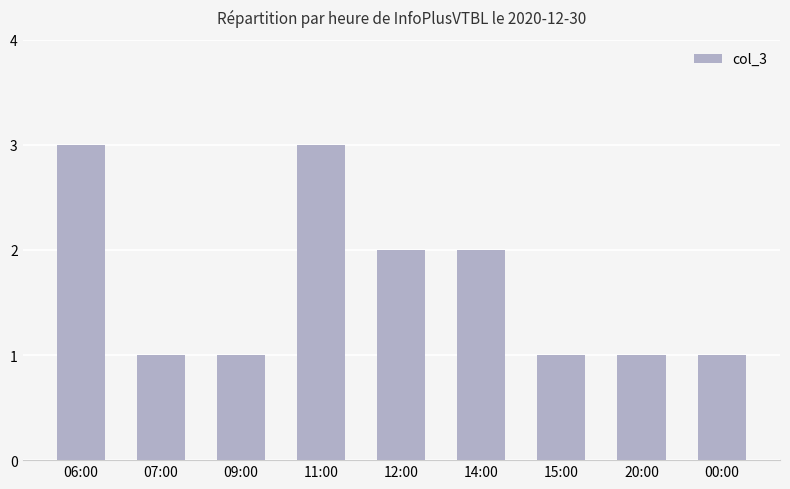

The chart shows a value of 3 at 06:00. True or false?

True